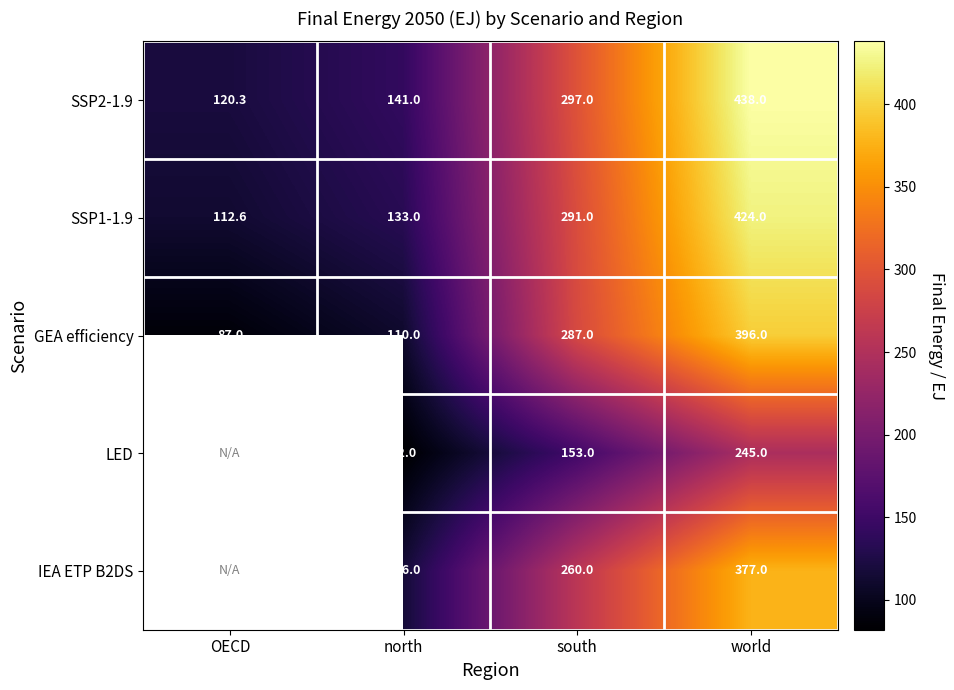

List the labels in order of SSP1-1.9 value, smallest first.

OECD, north, south, world